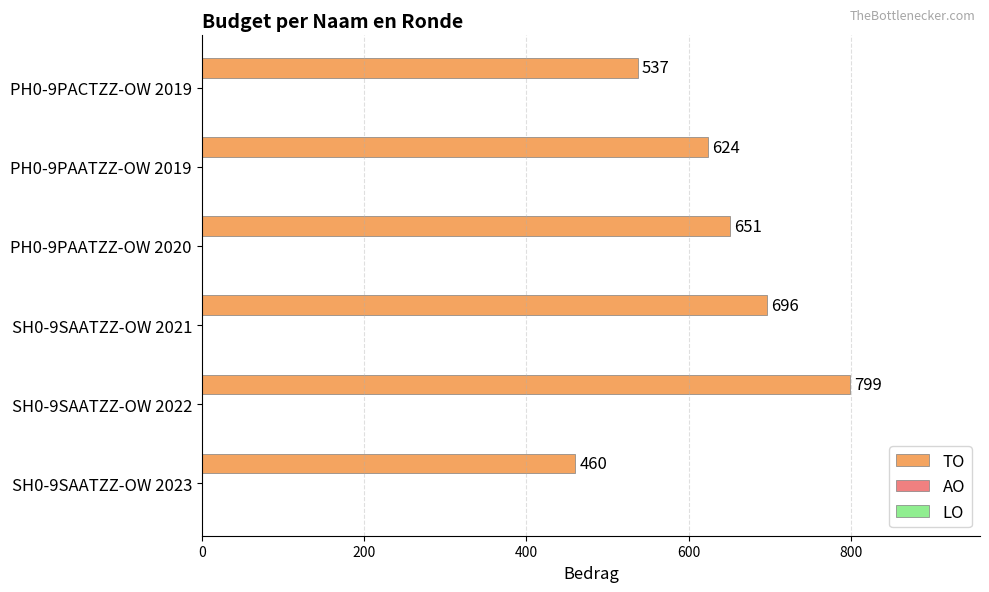

What is the greatest value displayed?

799